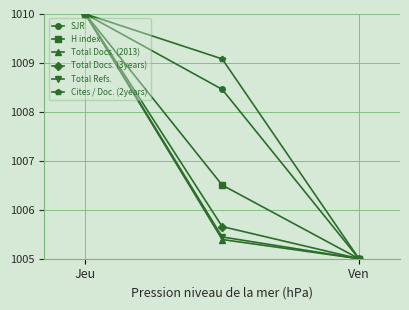

Reading left to right, transcribe all the data shown in this chart.

SJR: 1010.0	1008.5	1005.0
H index: 1010.0	1006.5	1005.0
Total Docs. (2013): 1010.0	1005.4	1005.0
Total Docs. (3years): 1010.0	1005.7	1005.0
Total Refs.: 1010.0	1005.4	1005.0
Cites / Doc. (2years): 1010.0	1009.1	1005.0